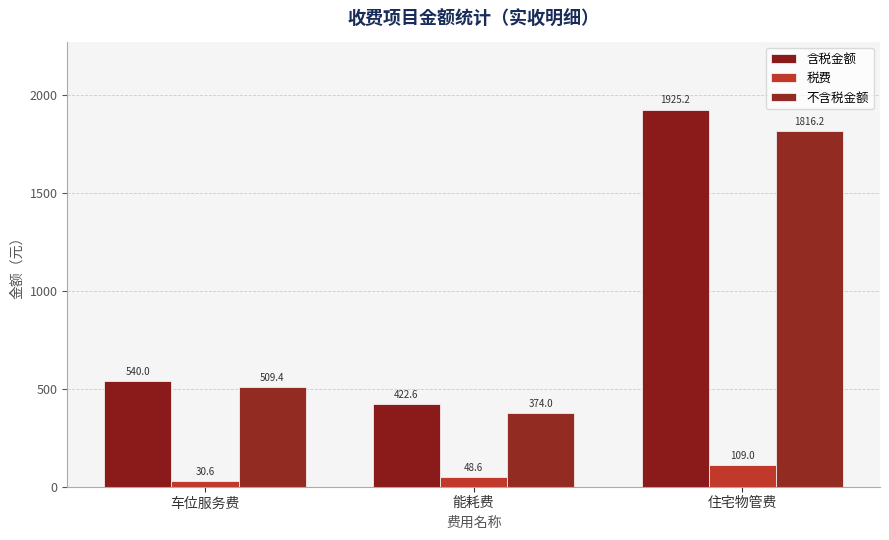

What is the value of the 税费 bar at the 3rd from the left?

109.0